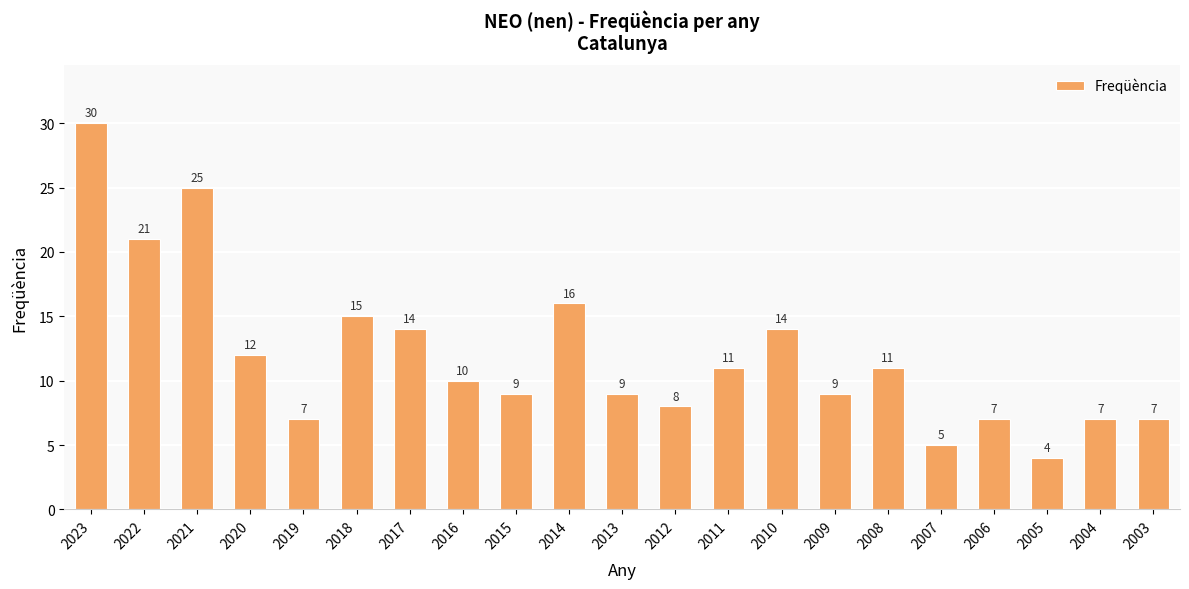

Count the number of categories in the chart.

21